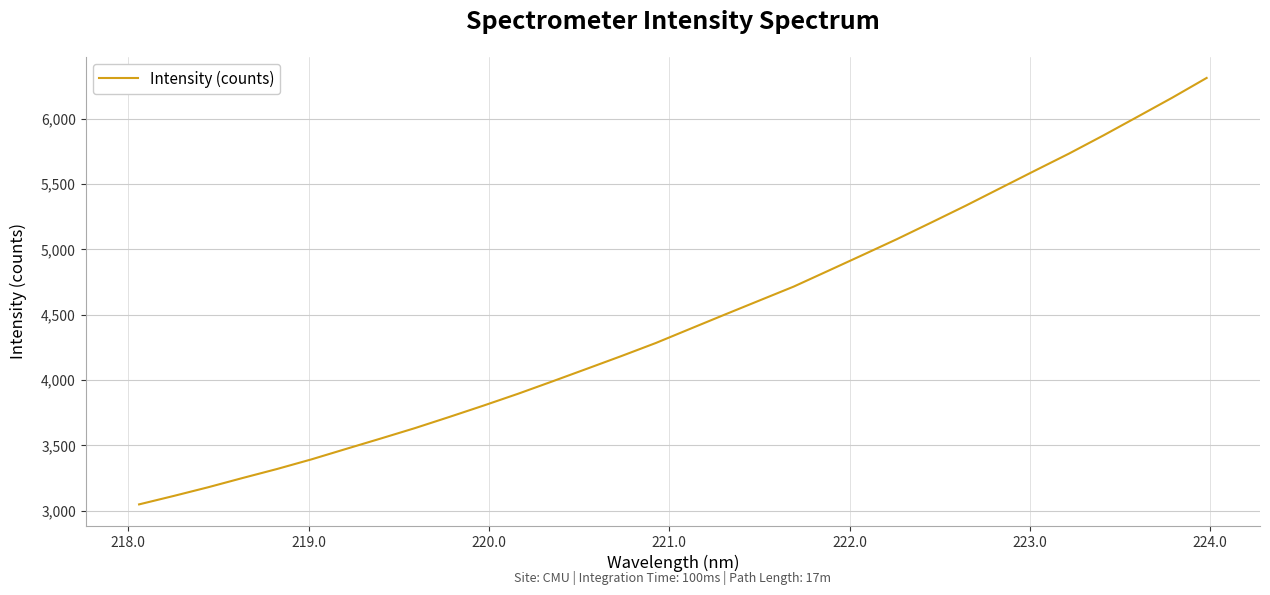

What is the difference between the maximum and minimum values?

3264.2